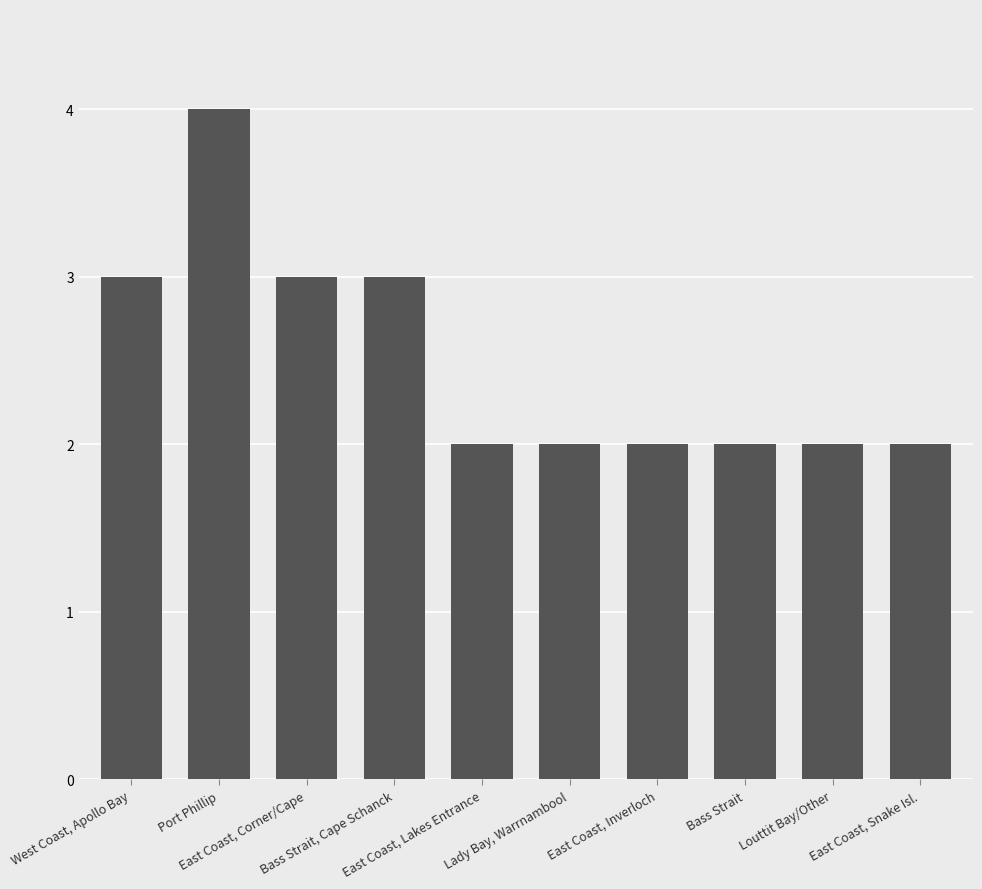

Read the value at Bass Strait, Cape Schanck.

3